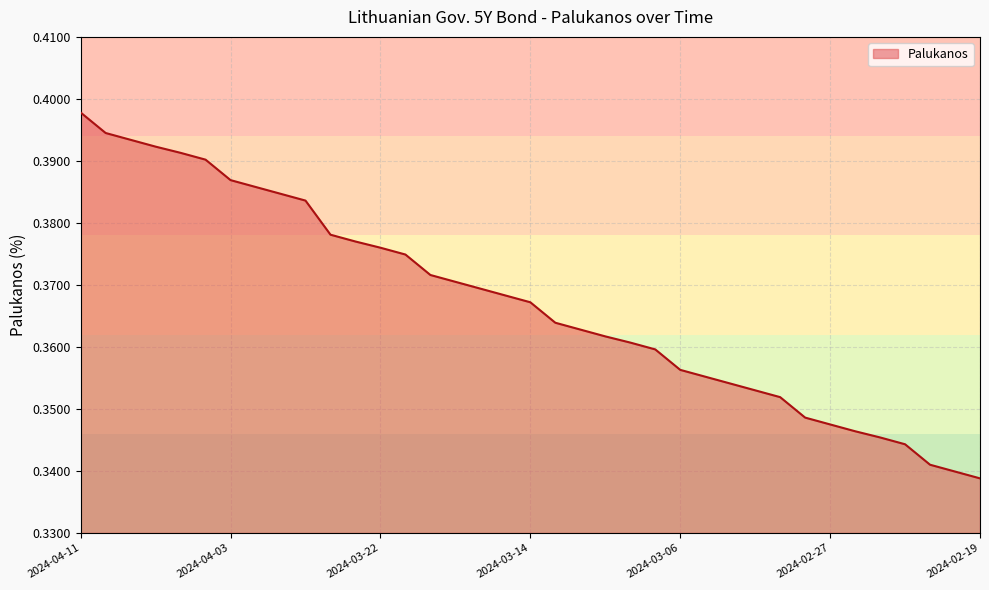

Where is the data nearest to the value 0?

2024-02-19